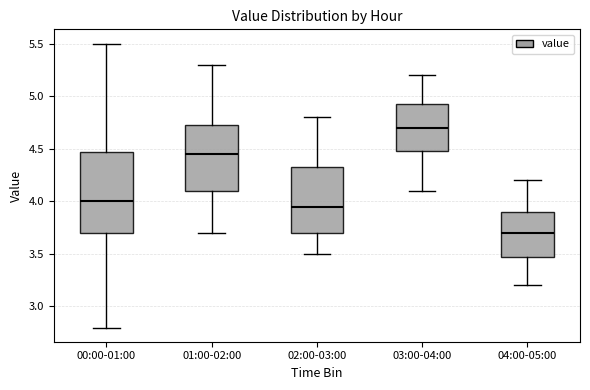

Where does the upper whisker of the box for 00:00-01:00 end on the y-axis? The values are not printed on the chart, so give them approximately, as read against the axis.

5.50